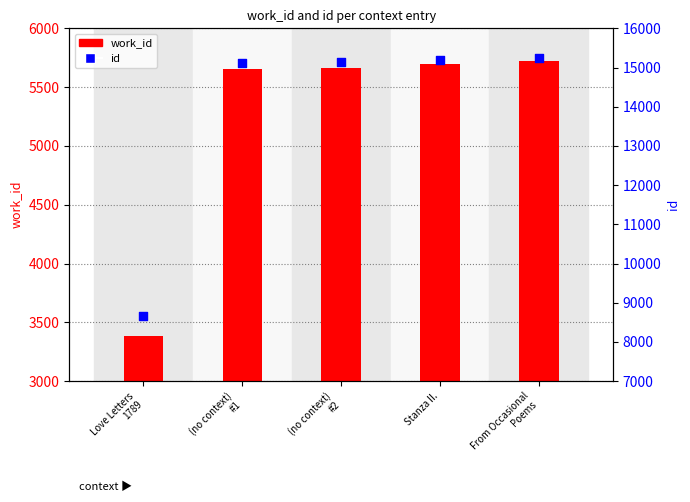

Which series reaches the maximum Y coordinate?

id